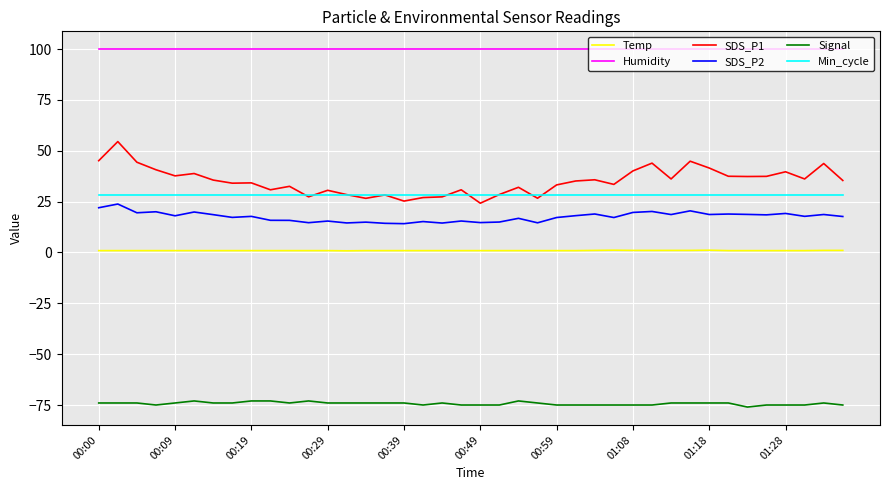

What is the minimum value shown in the chart?

-76.0